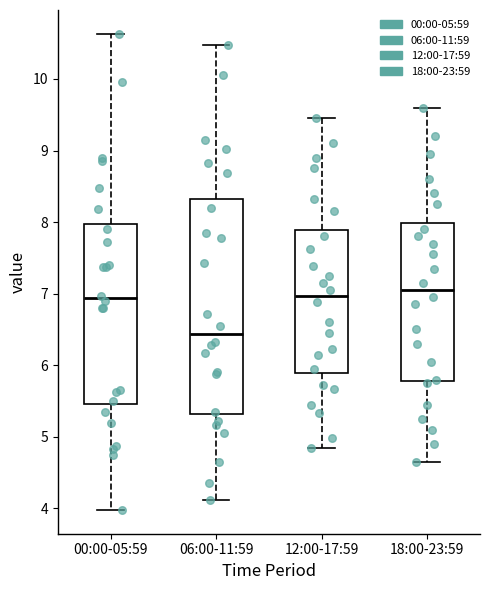

Reading left to right, transcribe this box plot: for each box, give where its median line is, the range the box spans, and where its two whiskers end, as read against the y-axis. The values are not printed on the chart, so give them approximately, as read against the axis.

00:00-05:59: median 6.9, box 5.5 to 8.0, whiskers 4.0 to 10.6
06:00-11:59: median 6.4, box 5.3 to 8.3, whiskers 4.1 to 10.5
12:00-17:59: median 7.0, box 5.9 to 7.9, whiskers 4.9 to 9.5
18:00-23:59: median 7.1, box 5.8 to 8.0, whiskers 4.7 to 9.6